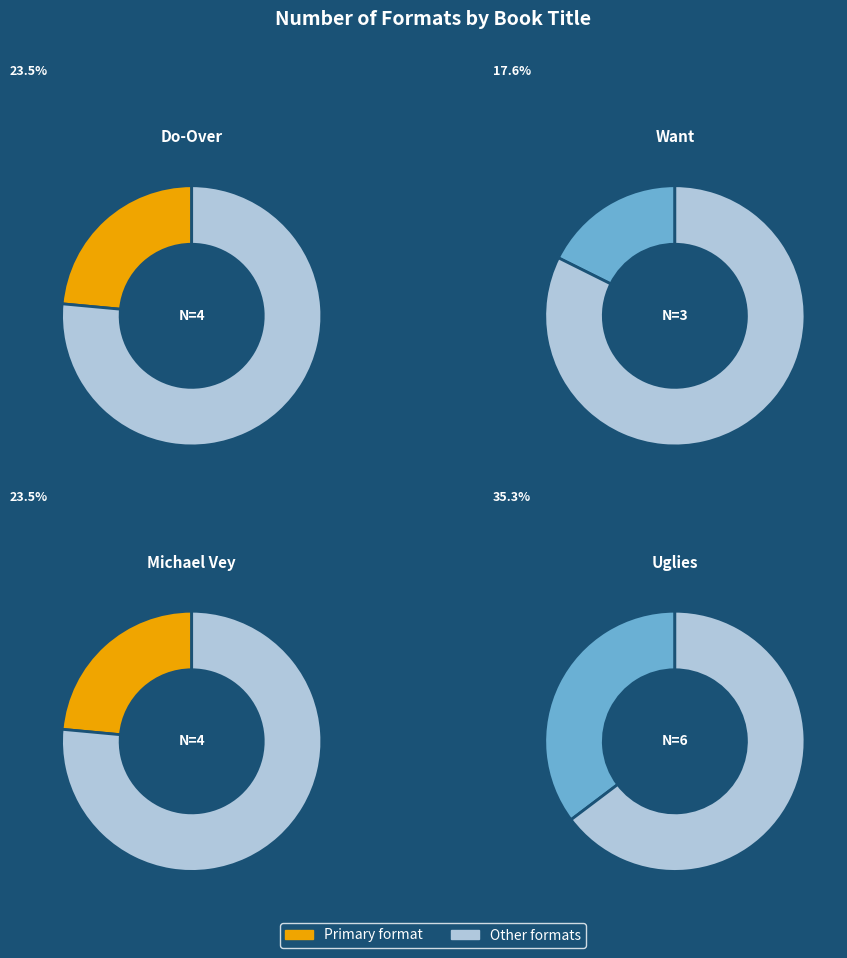

Rank the categories by value from lowest to highest.

Want, Do-Over, Michael Vey, Uglies